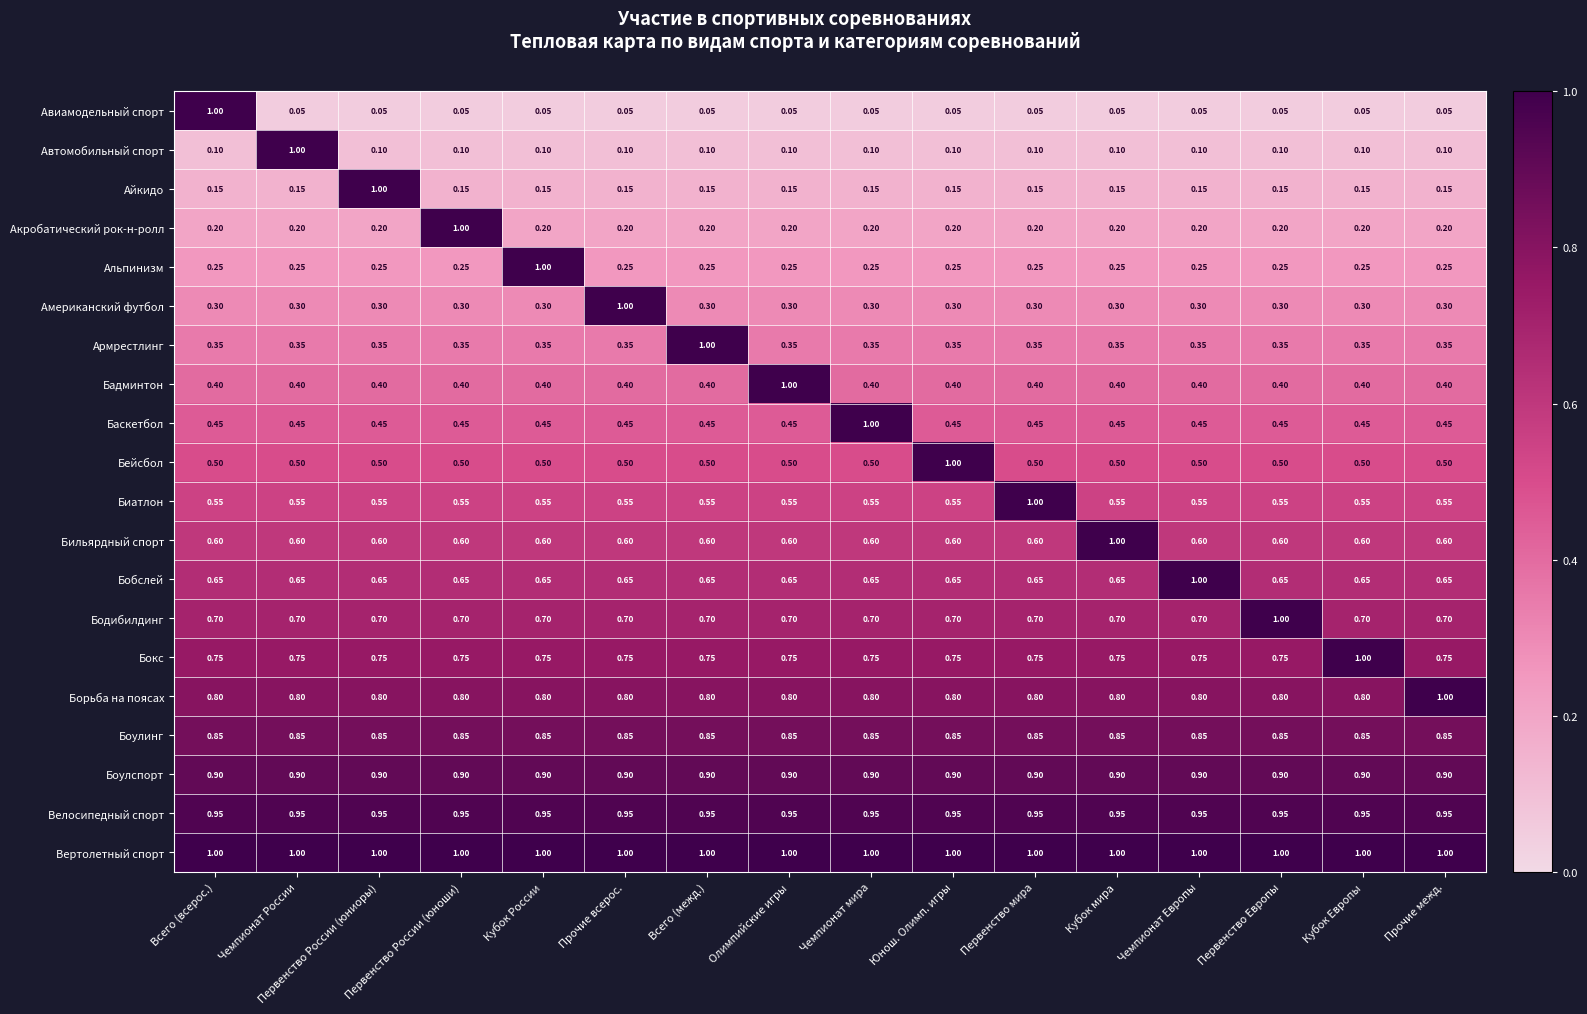

How many data points does each series have?

16